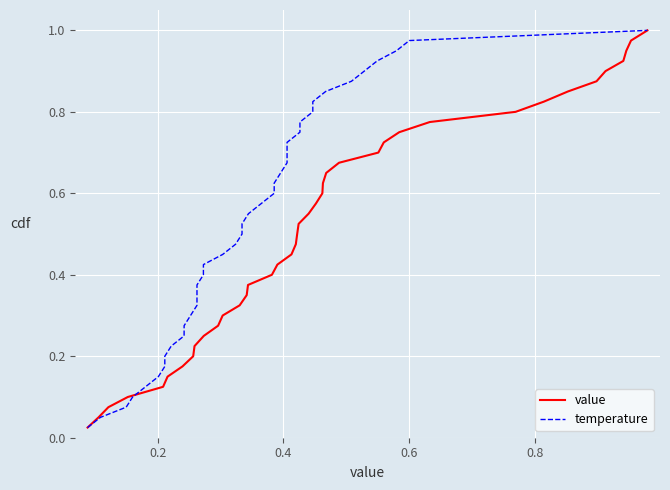

Reading left to right, list all the values displayed in this chart.

value: 0.0	0.1	0.1	0.1	0.1	0.1	0.2	0.2	0.2	0.2	0.3	0.3	0.3	0.3	0.4	0.4	0.4	0.5	0.5	0.5	0.5	0.6	0.6	0.6	0.6	0.7	0.7	0.7	0.7	0.8	0.8	0.8	0.8	0.8	0.9	0.9	0.9	0.9	1.0	1.0
temperature: 0.0	0.1	0.1	0.1	0.1	0.1	0.2	0.2	0.2	0.2	0.3	0.3	0.3	0.3	0.4	0.4	0.4	0.5	0.5	0.5	0.5	0.6	0.6	0.6	0.6	0.7	0.7	0.7	0.7	0.8	0.8	0.8	0.8	0.8	0.9	0.9	0.9	0.9	1.0	1.0